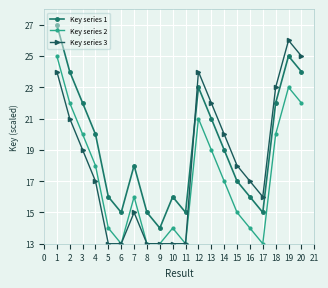

Reading left to right, extract all data points from this chart.

Key series 1: 27	24	22	20	16	15	18	15	14	16	15	23	21	19	17	16	15	22	25	24
Key series 2: 25	22	20	18	14	13	16	13	13	14	13	21	19	17	15	14	13	20	23	22
Key series 3: 24	21	19	17	13	13	15	13	13	13	13	24	22	20	18	17	16	23	26	25